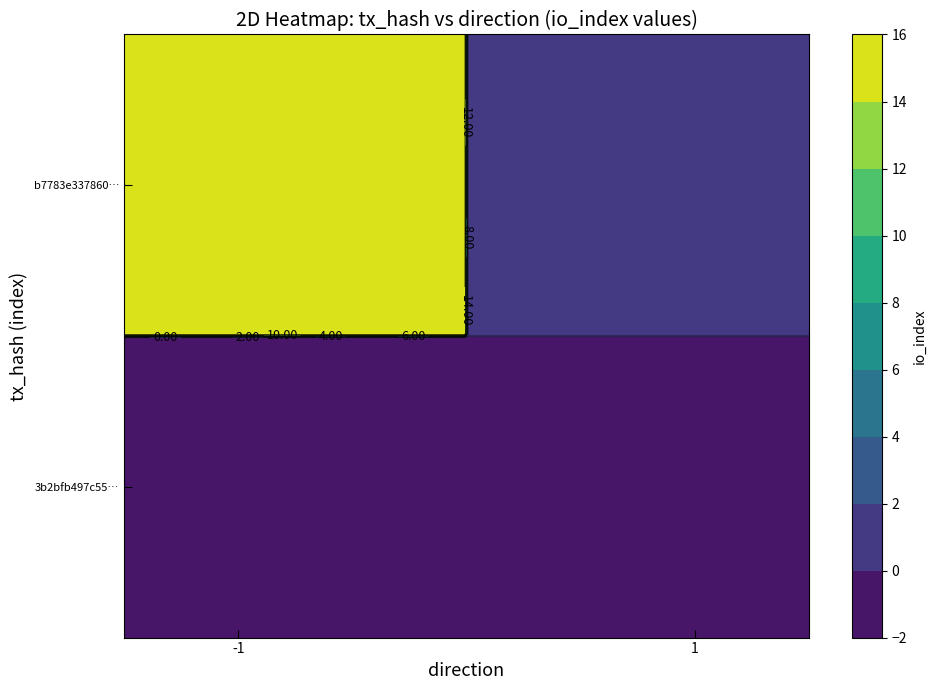

Which series changed the most between direction and io_index?

b7783e3378605b5a2a03a3ed87e7b5c9bb4f85f